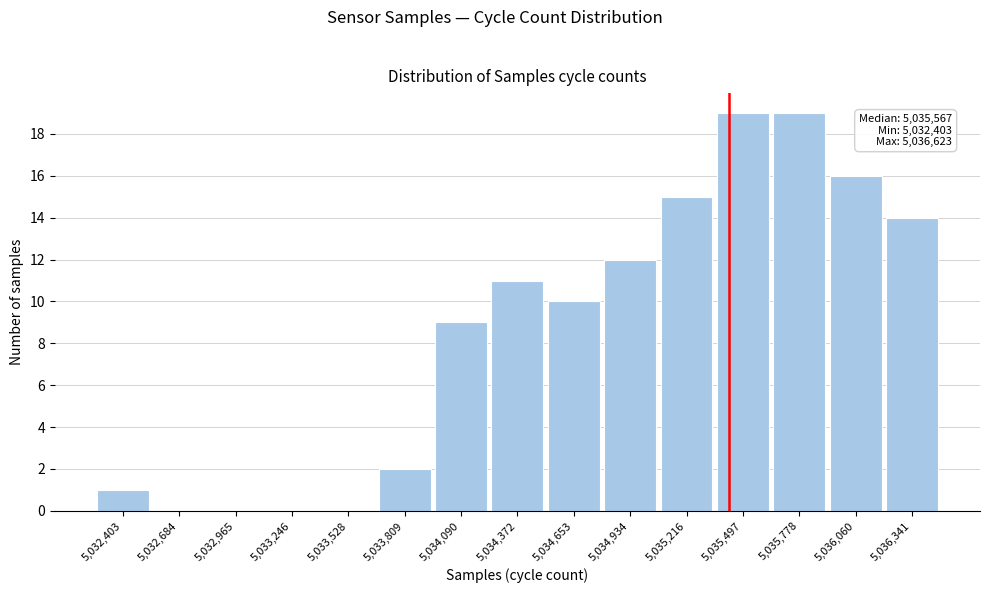

Reading left to right, what are all the values shown in this chart?

5,032,403=1	5,032,684=0	5,032,965=0	5,033,246=0	5,033,528=0	5,033,809=2	5,034,090=9	5,034,372=11	5,034,653=10	5,034,934=12	5,035,216=15	5,035,497=19	5,035,778=19	5,036,060=16	5,036,341=14